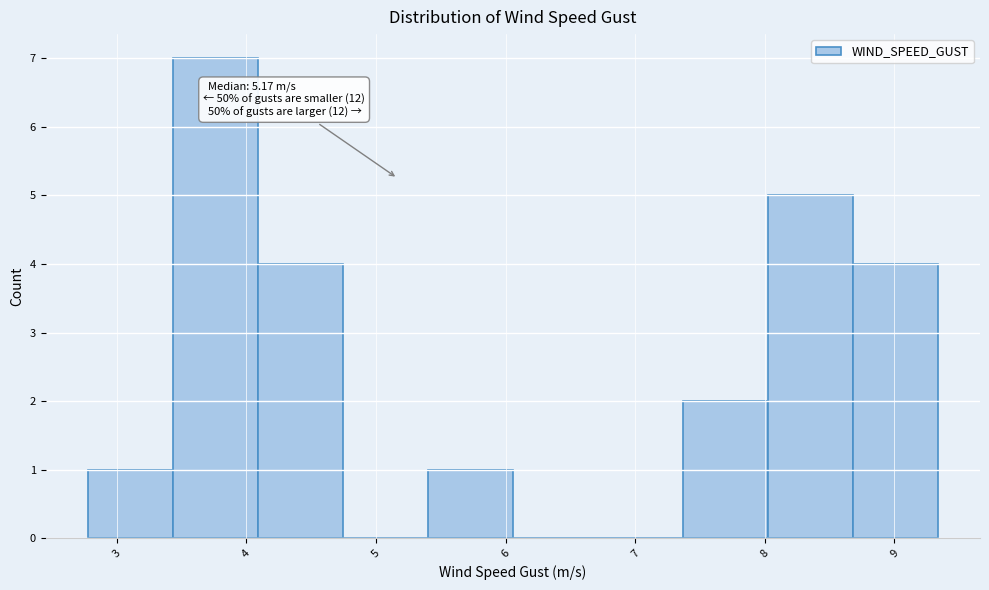

Over which range of the x-axis is the bar tallest?

3.4 to 4.1